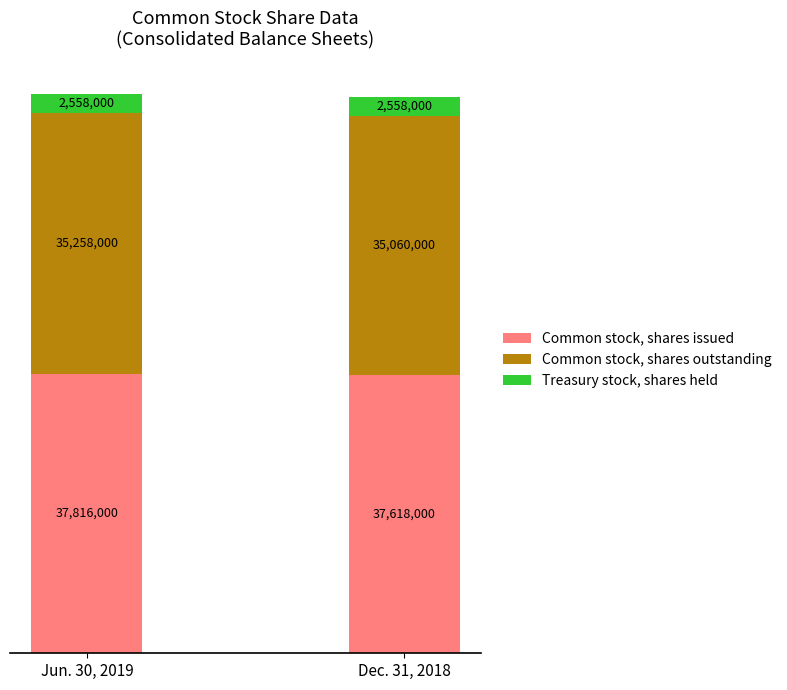

Are the bars horizontal?

No